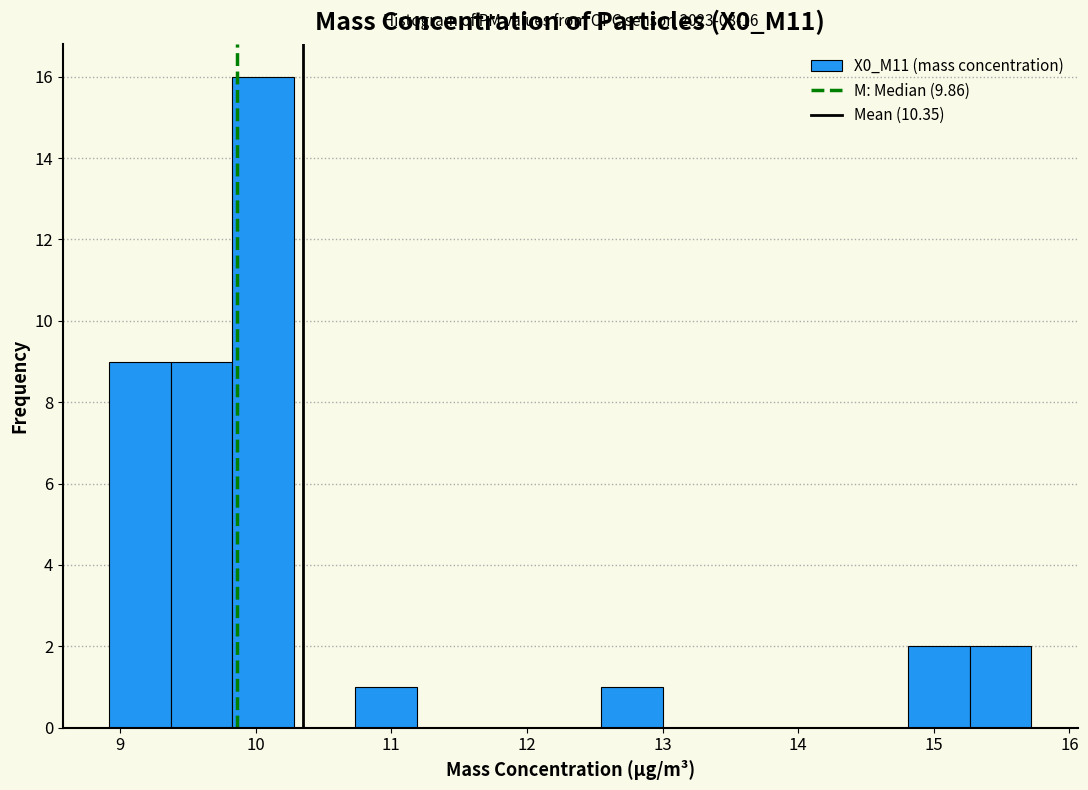

Which range on the x-axis has the tallest bar?

9.8 to 10.3